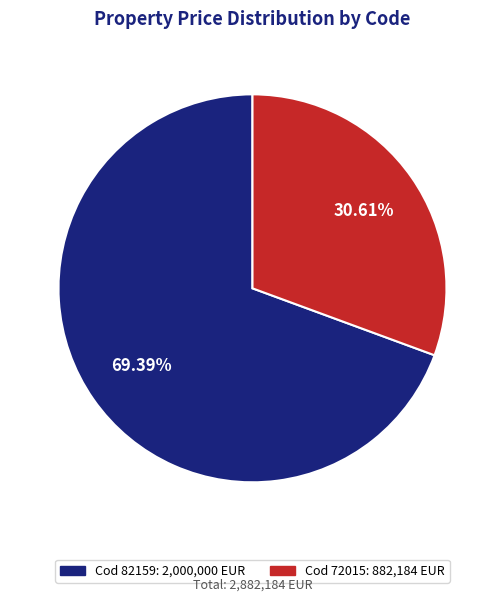

Is there a majority slice in this chart?

Yes